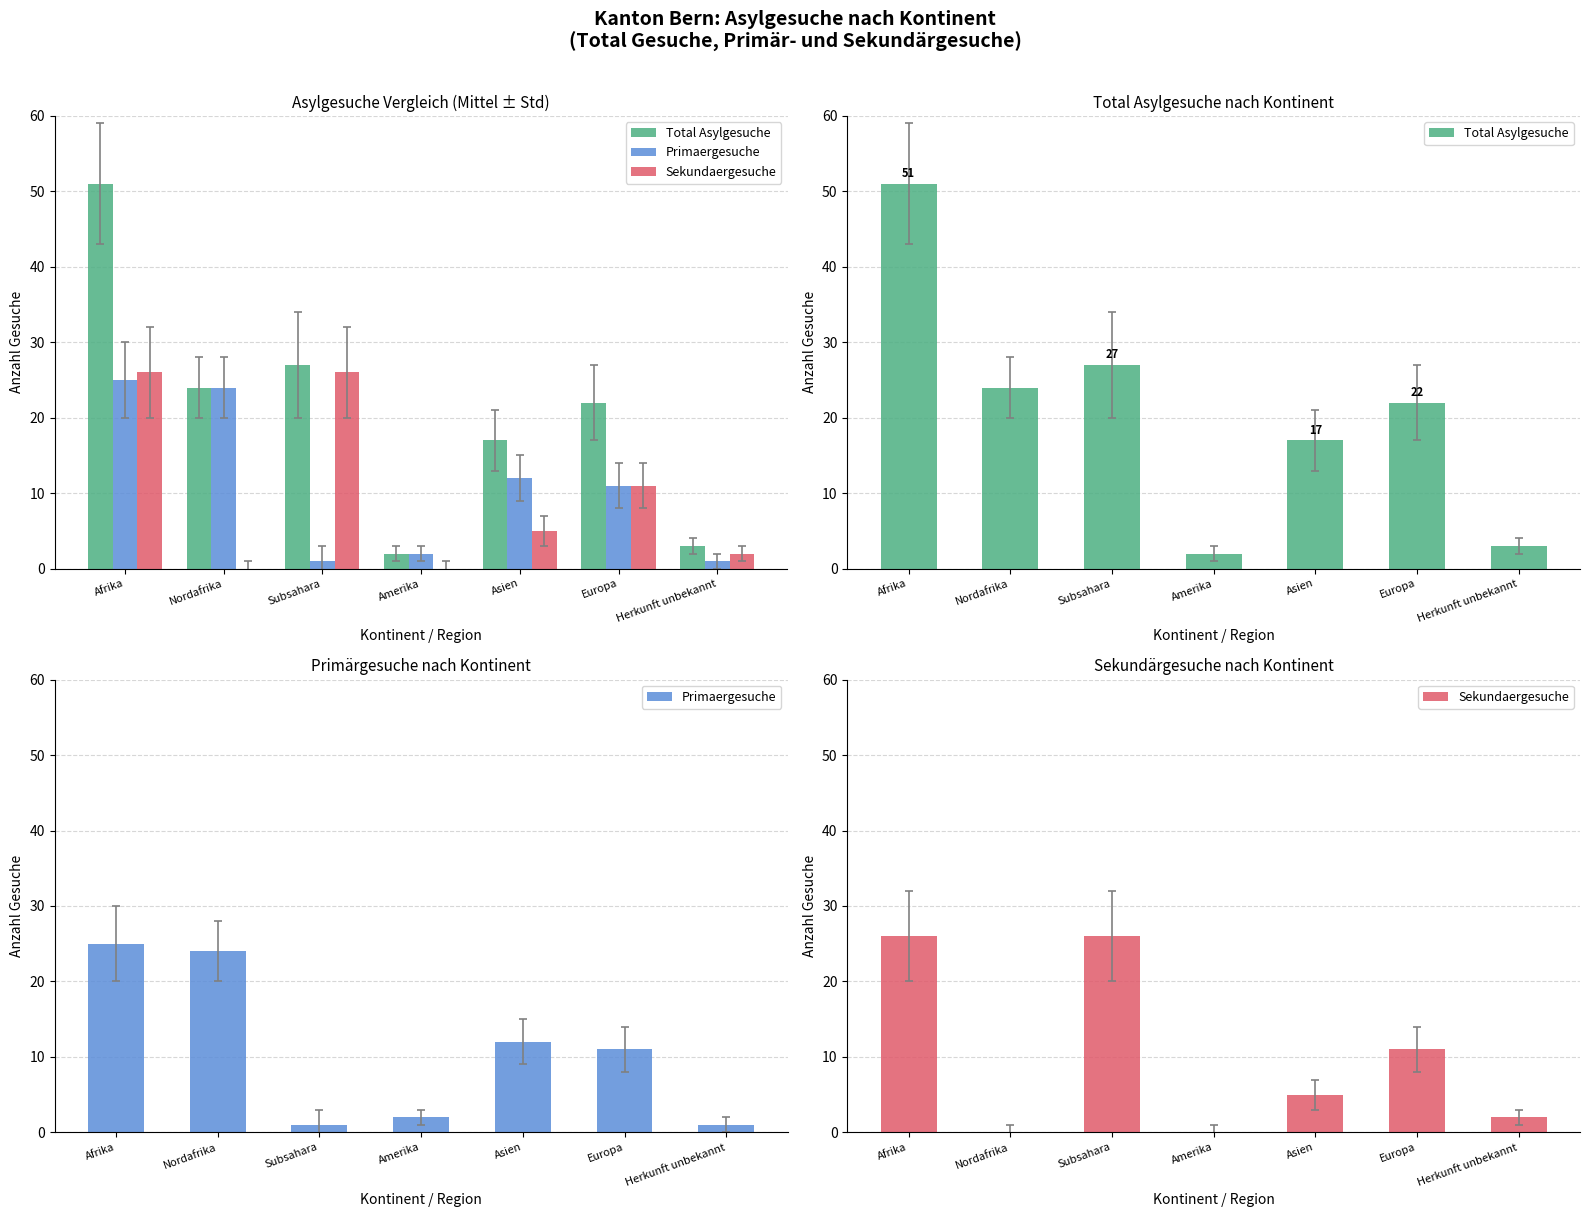

Reading right to left, list all the values displayed in this chart.

Total Asylgesuche: 3	22	17	2	27	24	51
Primaergesuche: 1	11	12	2	1	24	25
Sekundaergesuche: 2	11	5	0	26	0	26